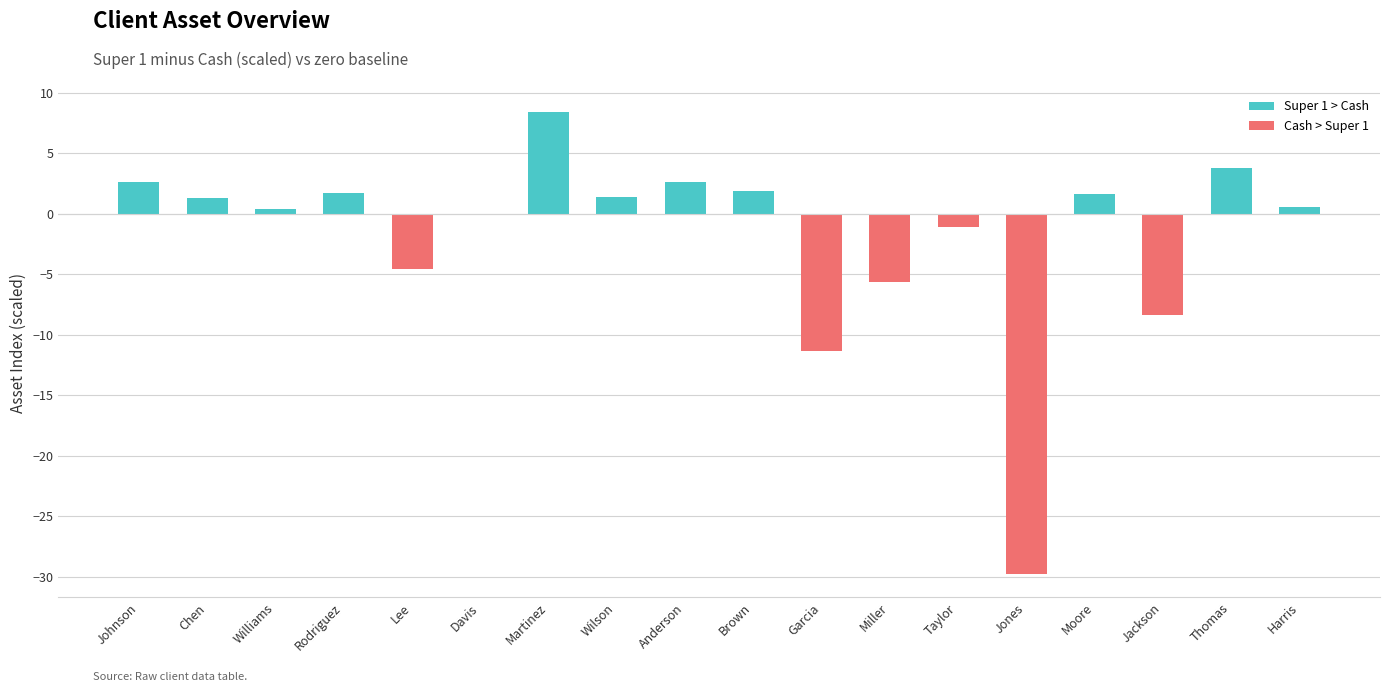

At which category does the chart reach its peak across all series?

Martinez